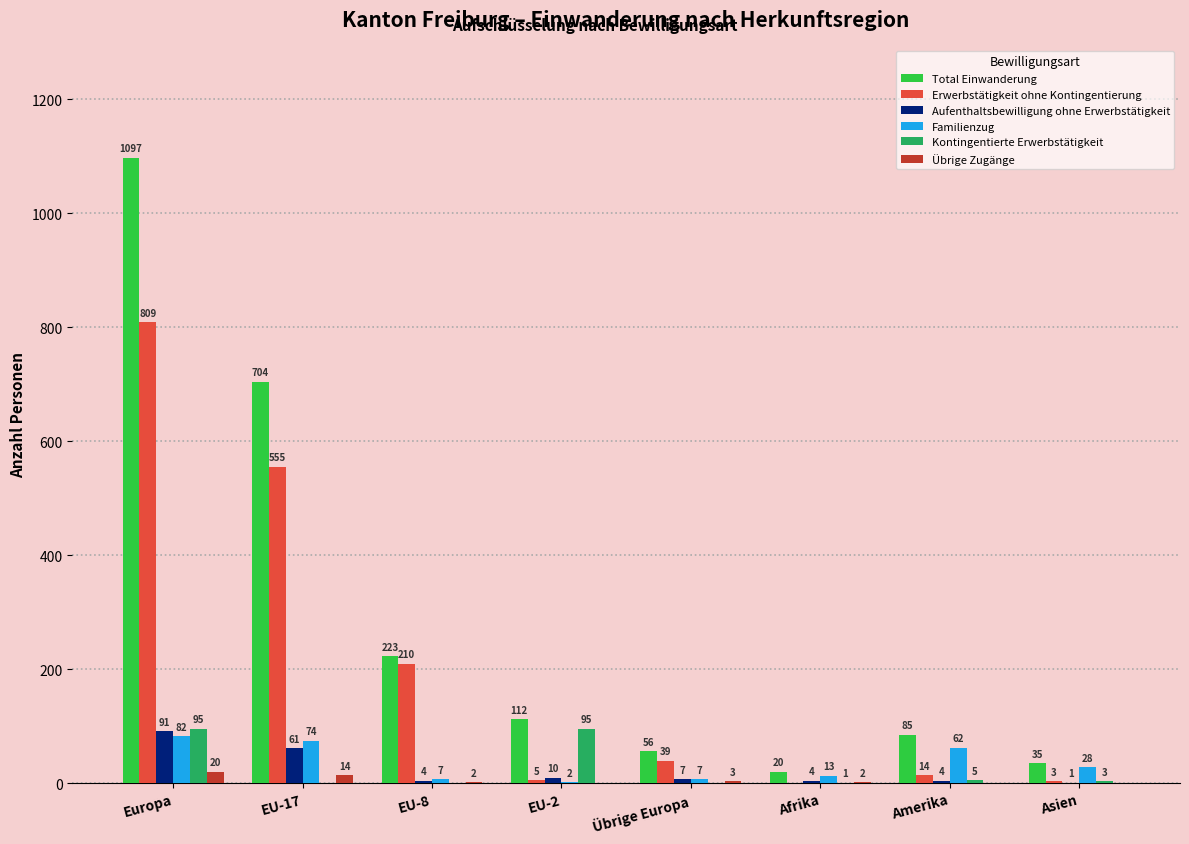

True or false: Total Einwanderung has a value of 464 at EU-17.

False